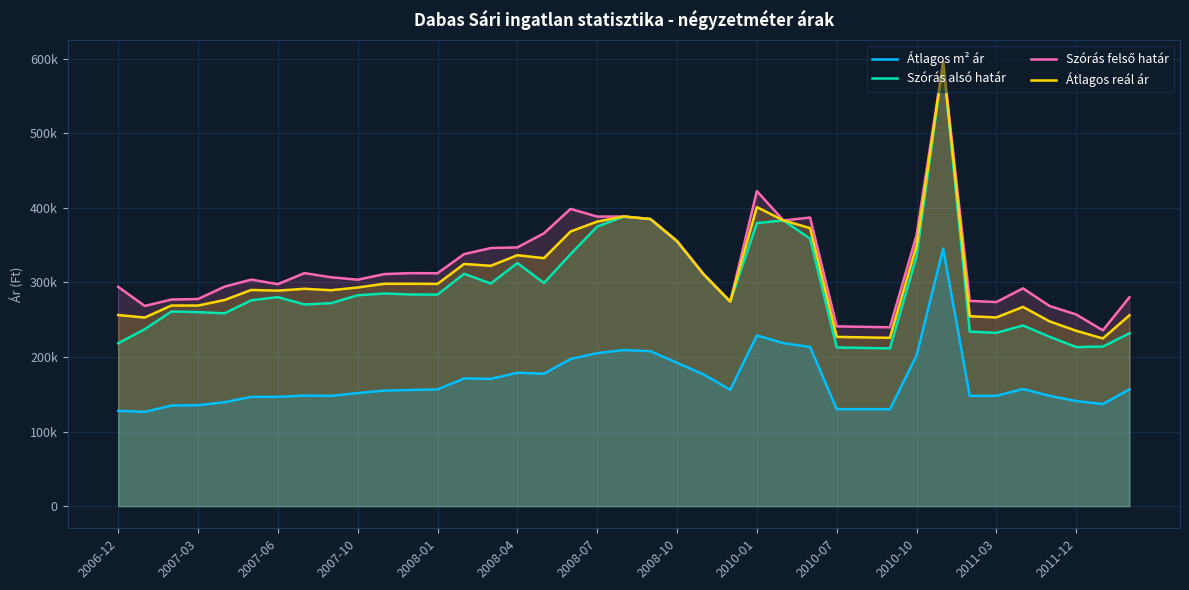

Which series has the largest range (max minus min)?

Szórás alsó határ